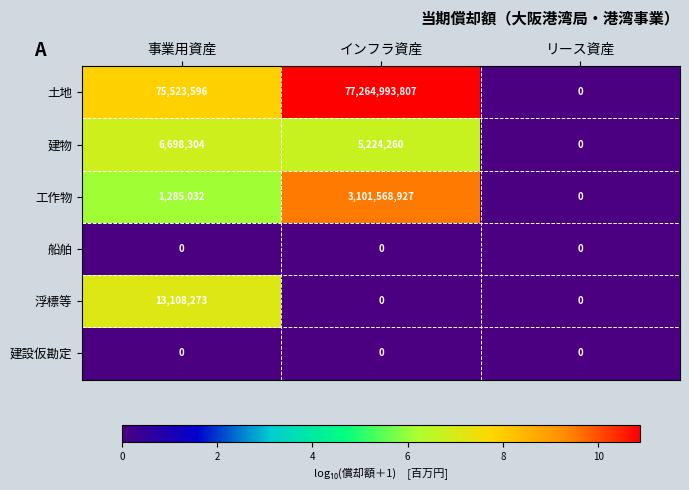

Reading left to right, what are all the values shown in this chart?

土地: 75523596	77264993807	0
建物: 6698304	5224260	0
工作物: 1285032	3101568927	0
船舶: 0	0	0
浮標等: 13108273	0	0
建設仮勘定: 0	0	0